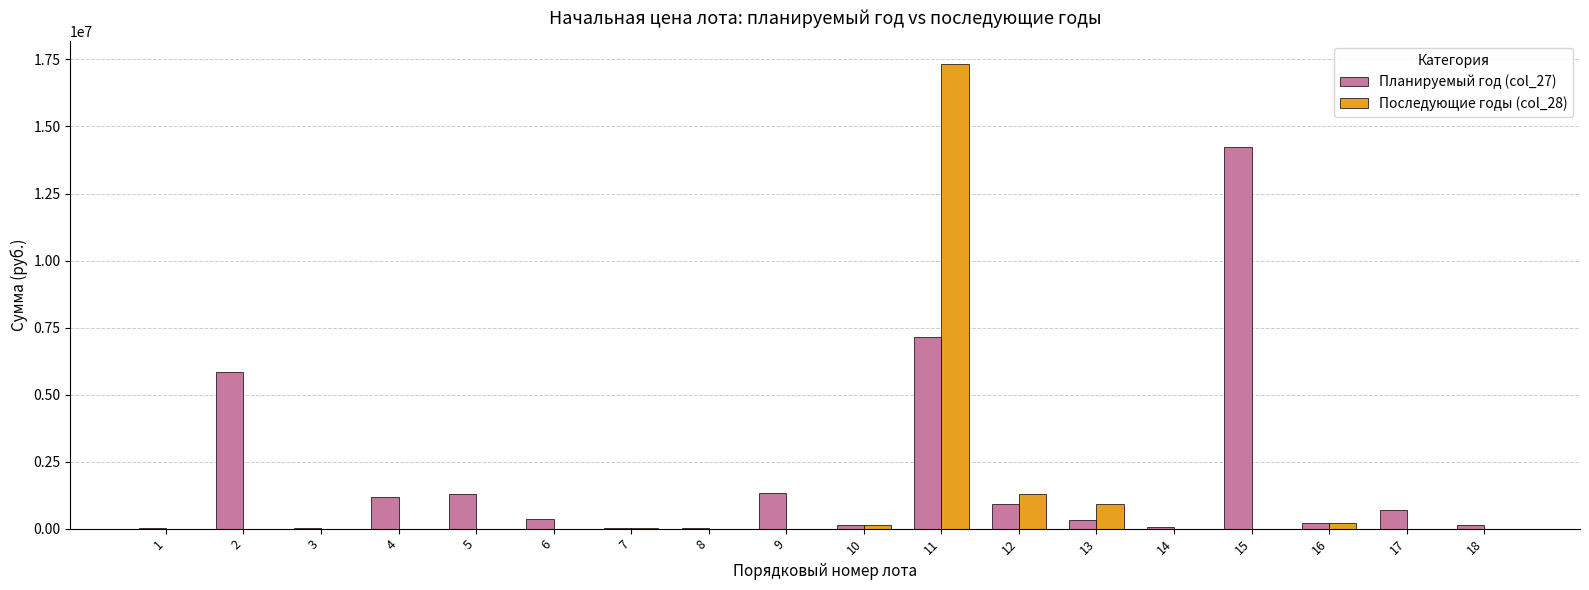

Which series has the largest total across all categories?

Планируемый год (col_27)